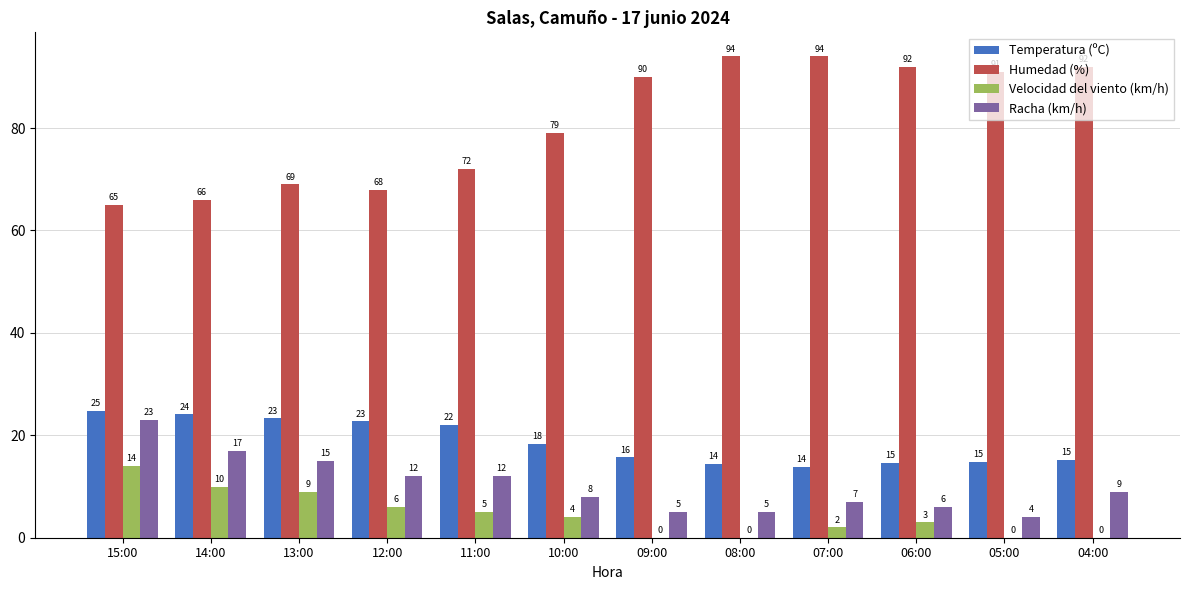

What is the difference between the Racha (km/h) values at 11:00 and 09:00?

7.0